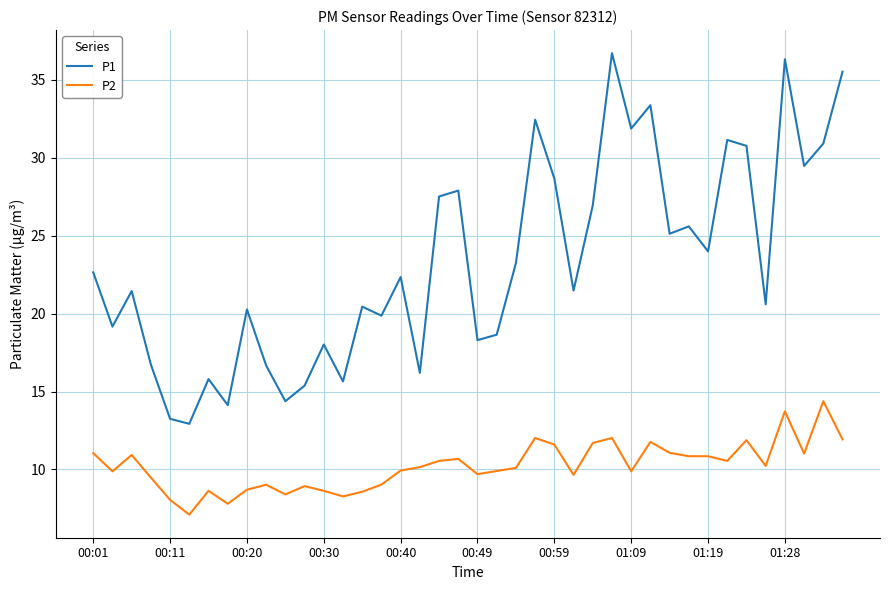

True or false: P2 and P1 intersect in this chart.

False